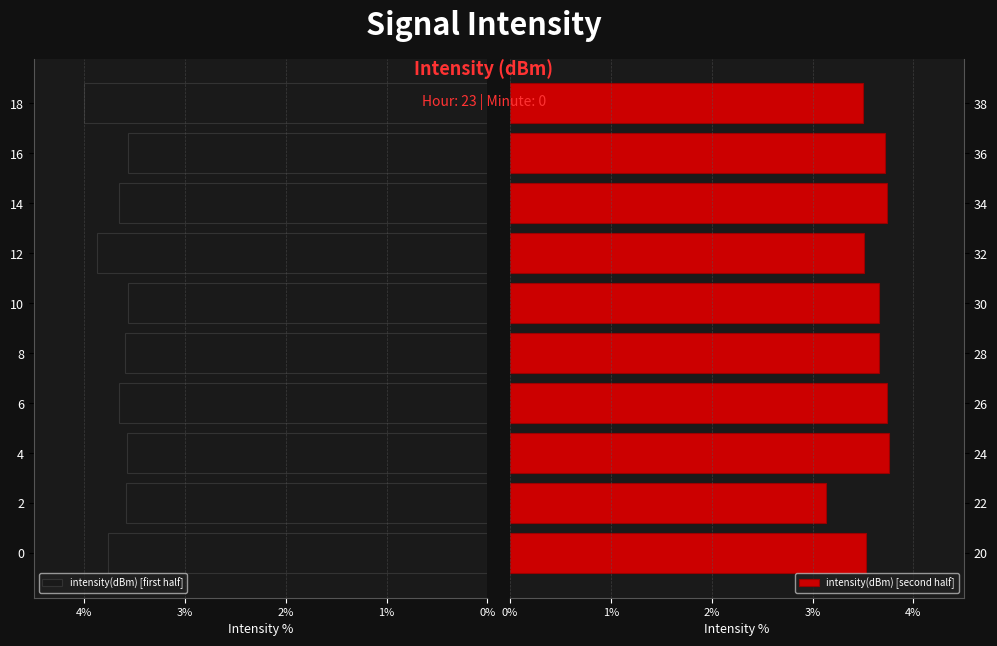

True or false: intensity(dBm) [first half] has a value of 4.0 at 18.

True